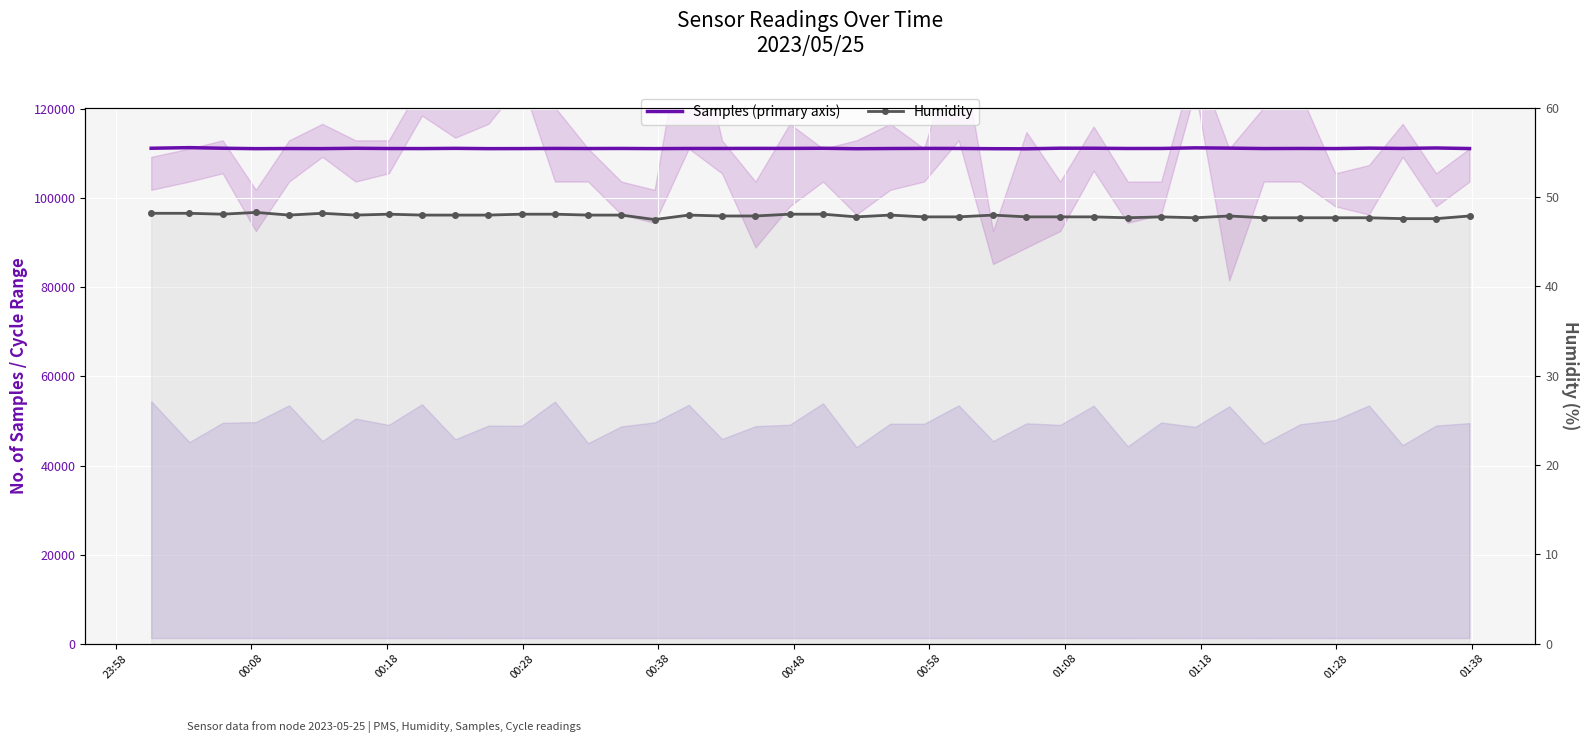

At how many categories does at least one series exceed 37826?

40